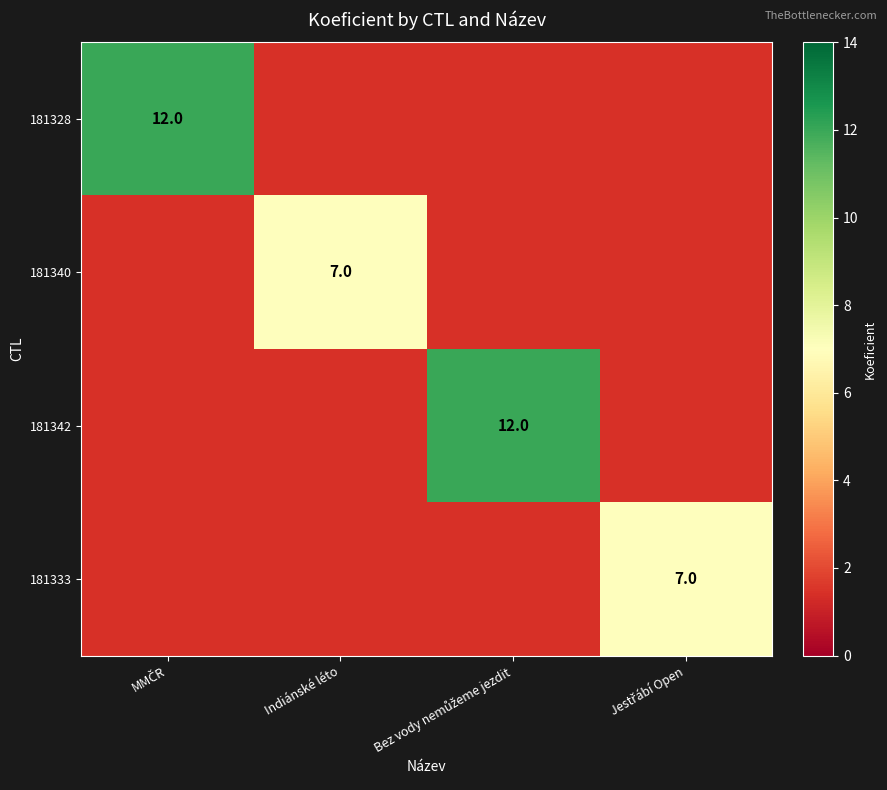

At which label does 181333 reach its minimum?

MMČR